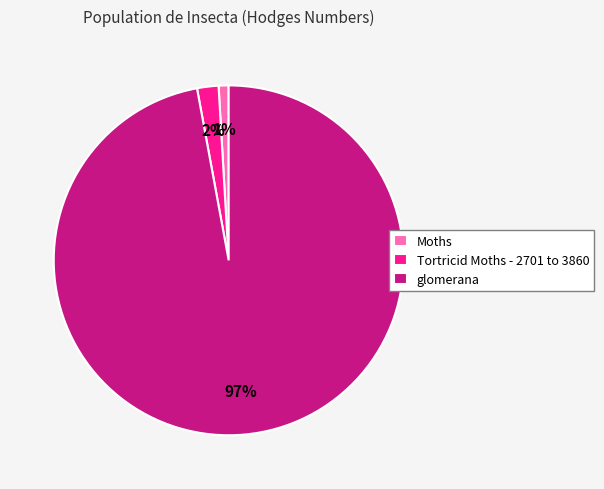

How many segments does this pie chart have?

3